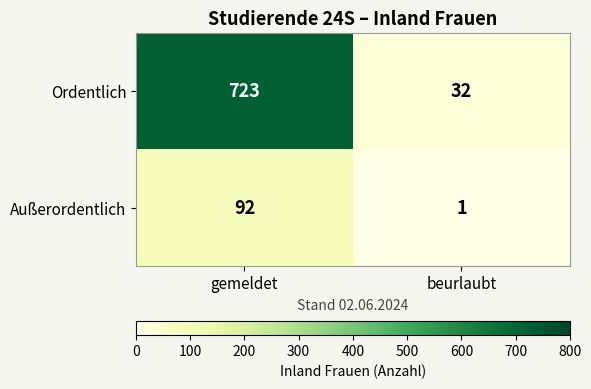

Reading left to right, list all the values displayed in this chart.

Ordentlich: 723	32
Außerordentlich: 92	1